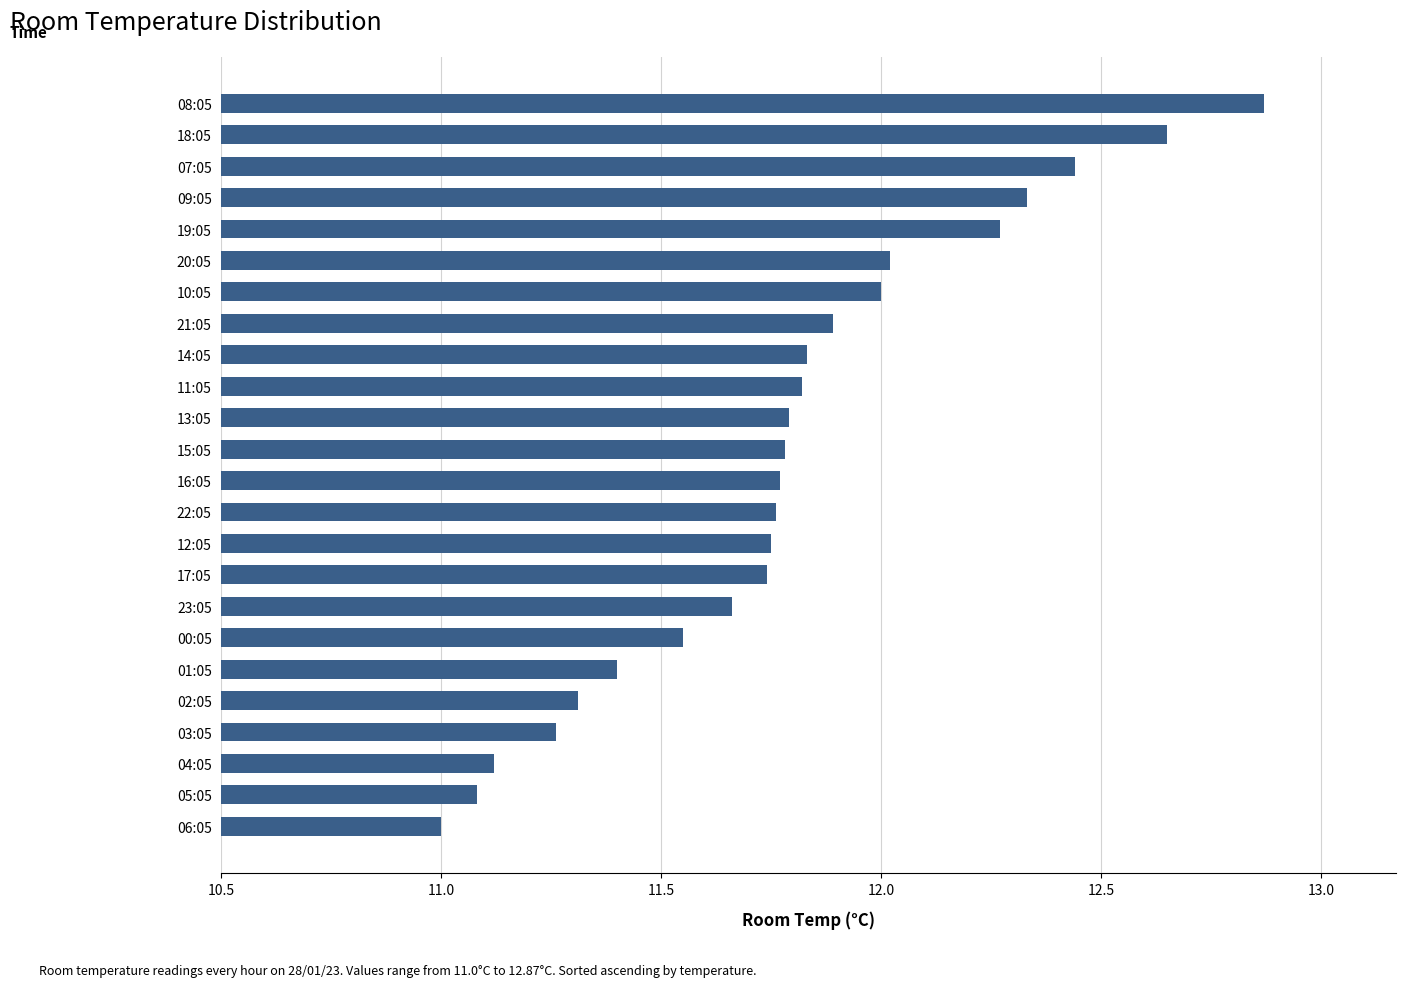

Is it true that the value at 23:05 is 6.7?

False